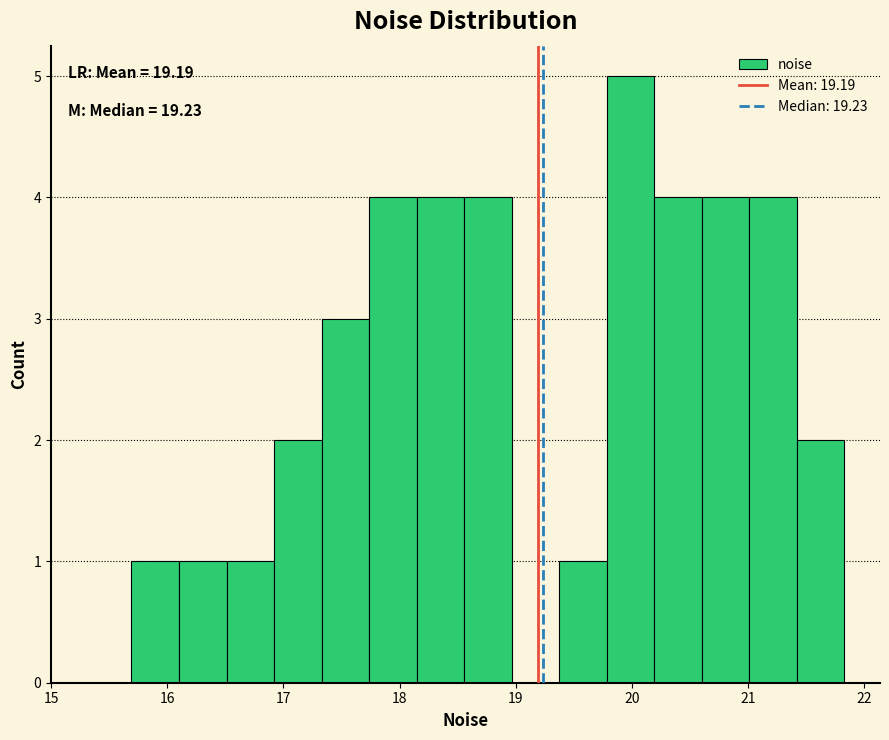

Which range on the x-axis has the tallest bar?

19.8 to 20.2